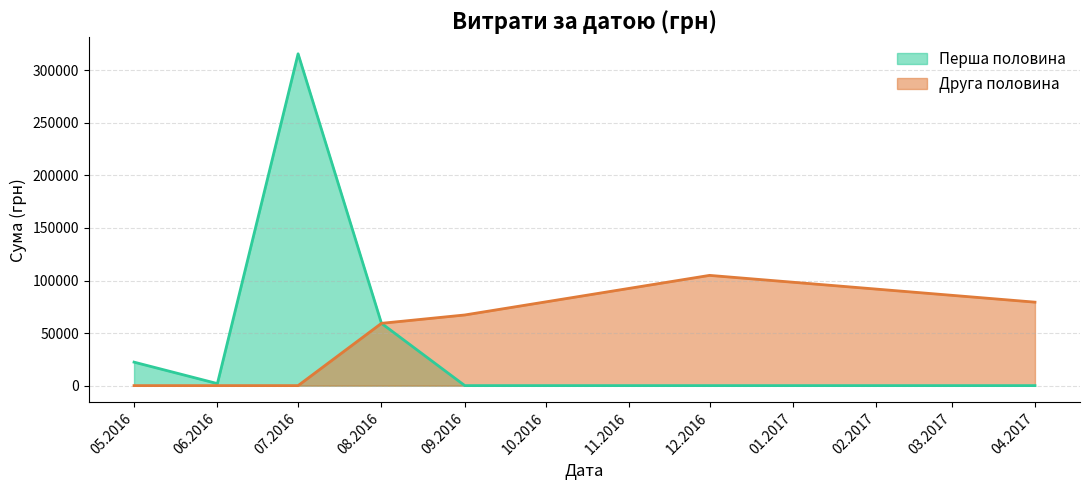

Which series changed the most between 06.2016 and 07.2016?

Перша половина